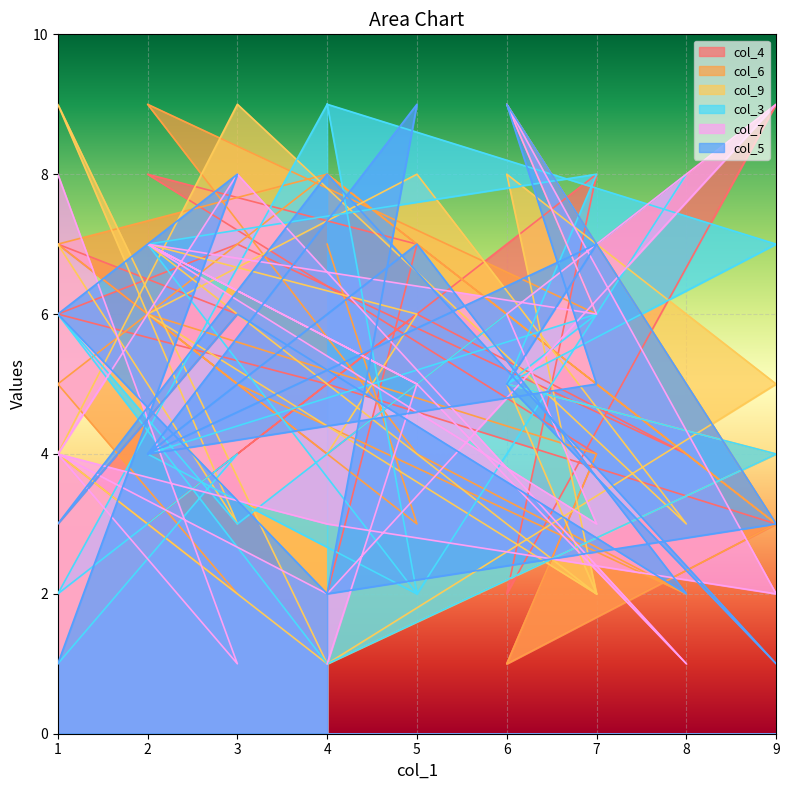

What is the sum of all col_9 values?

94